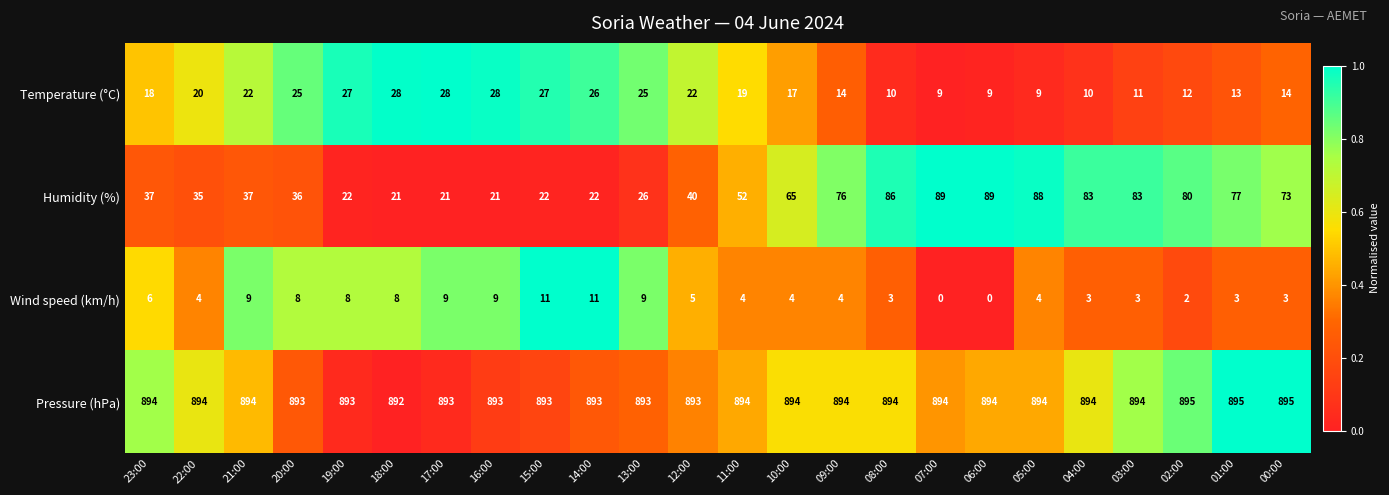

Rank the series by their maximum value, from highest to lowest.

Pressure (hPa), Humidity (%), Temperature (°C), Wind speed (km/h)